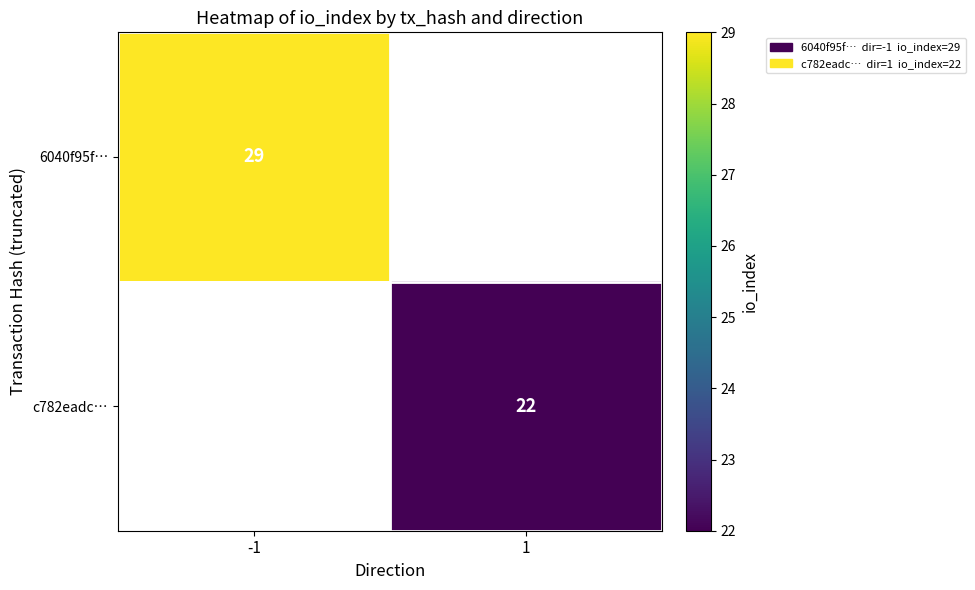

Which category has the lowest value across all series?

1